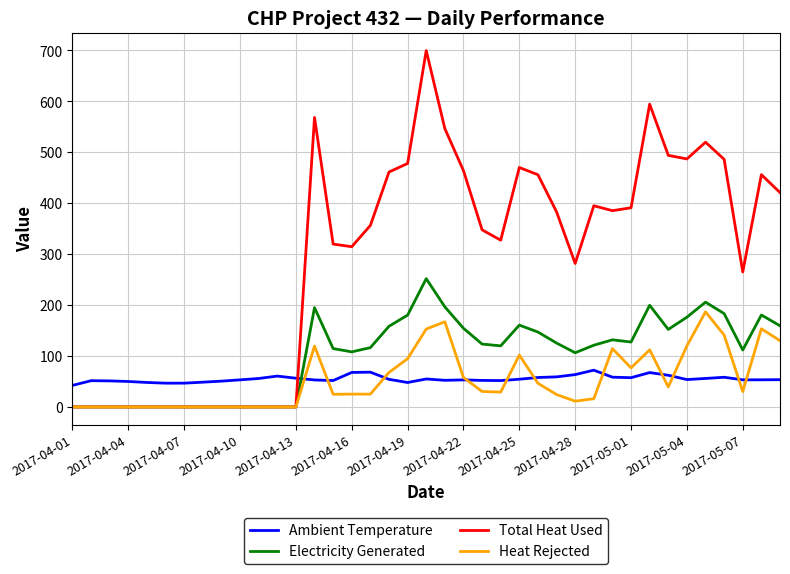

What is the sum of all Electricity Generated values?

4008.0